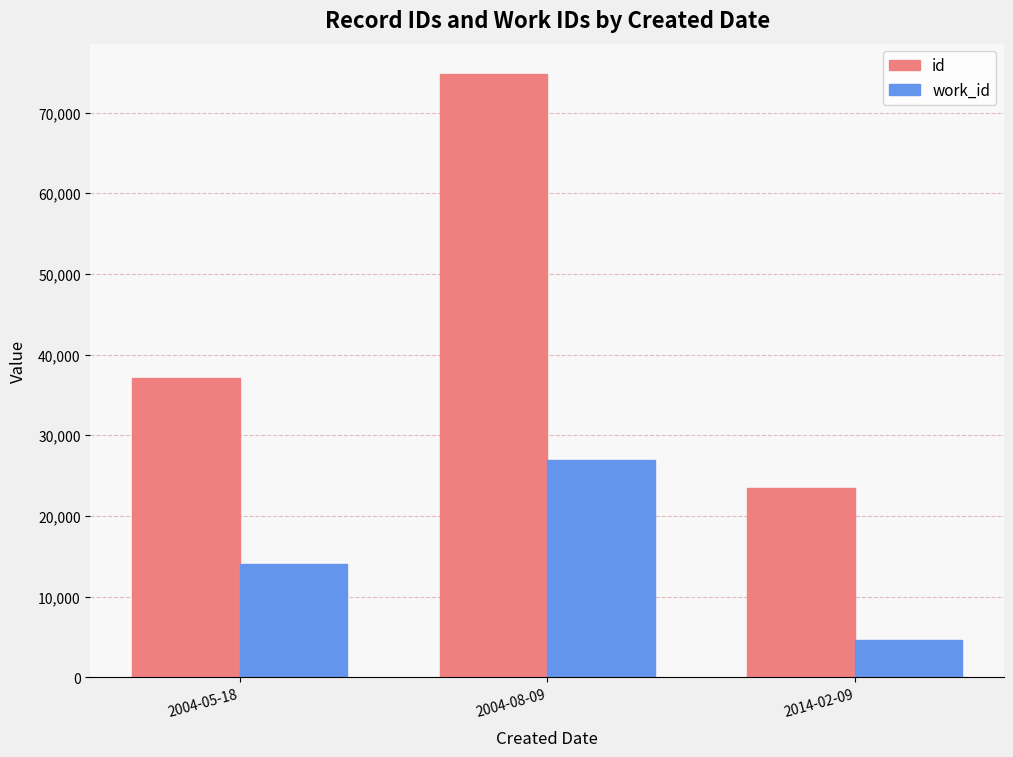

What are all the series names shown in the legend?

id, work_id